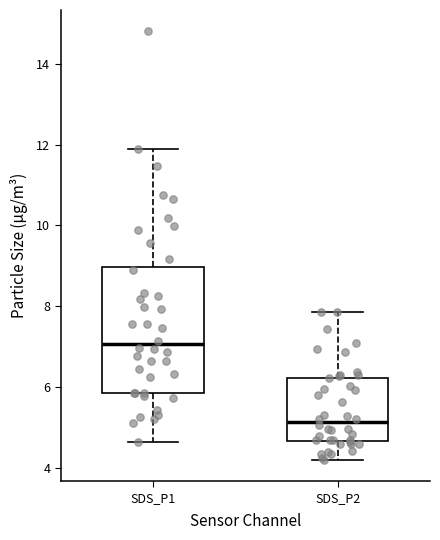

Which box has the lowest median line?

SDS_P2